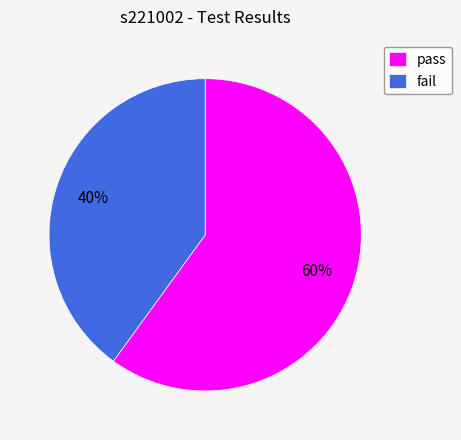

To the nearest percent, what percentage of the pie is fail?

40%